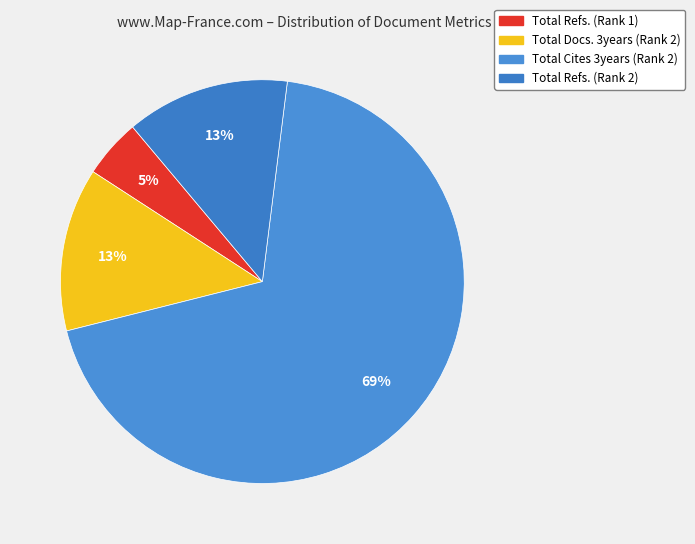

The Total Docs. 3years (Rank 2) slice represents 22% of the pie. True or false?

False